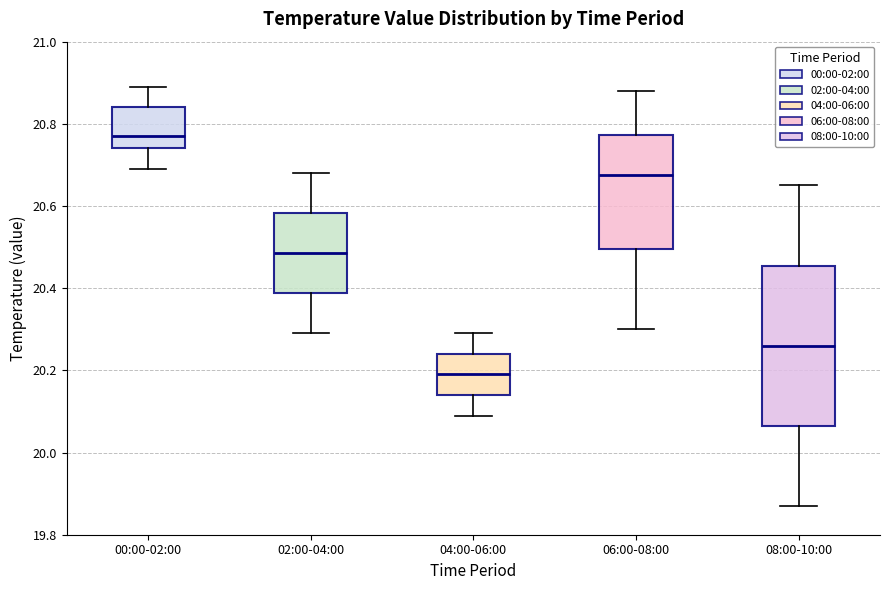

Comparing the boxes themselves (not the whiskers), which one is the tallest?

08:00-10:00